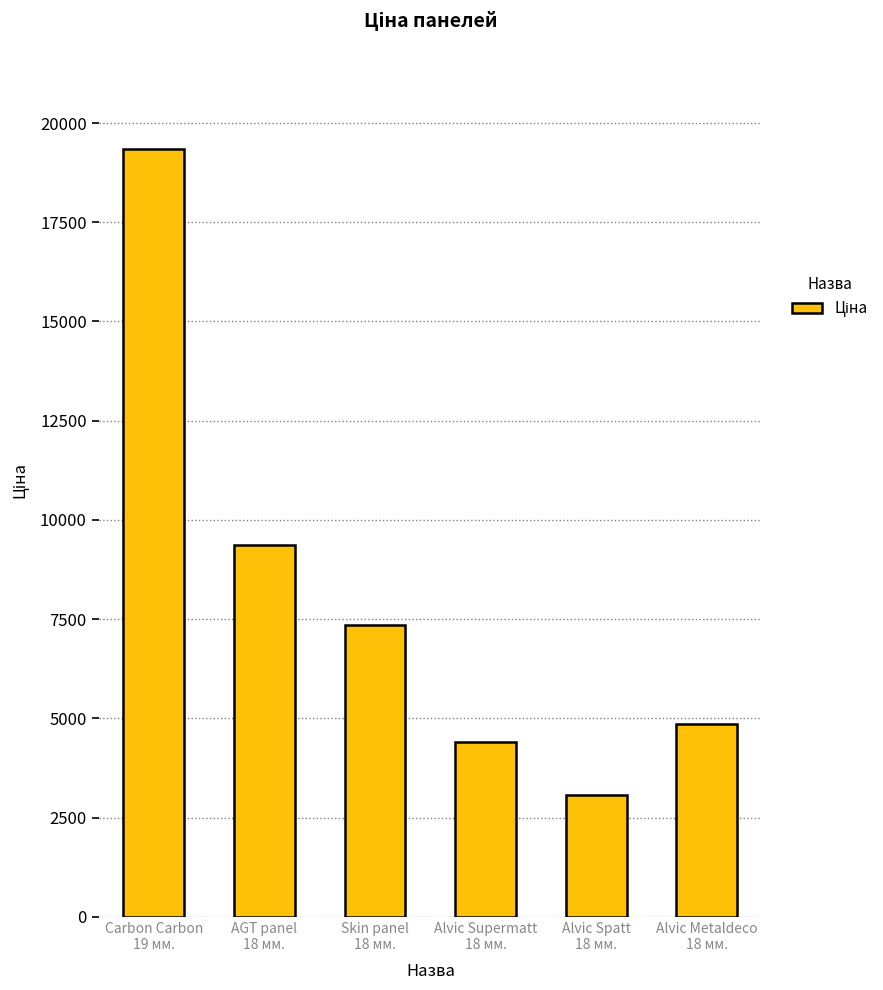

The value at AGT panel
18 мм. is 6337.2. True or false?

False